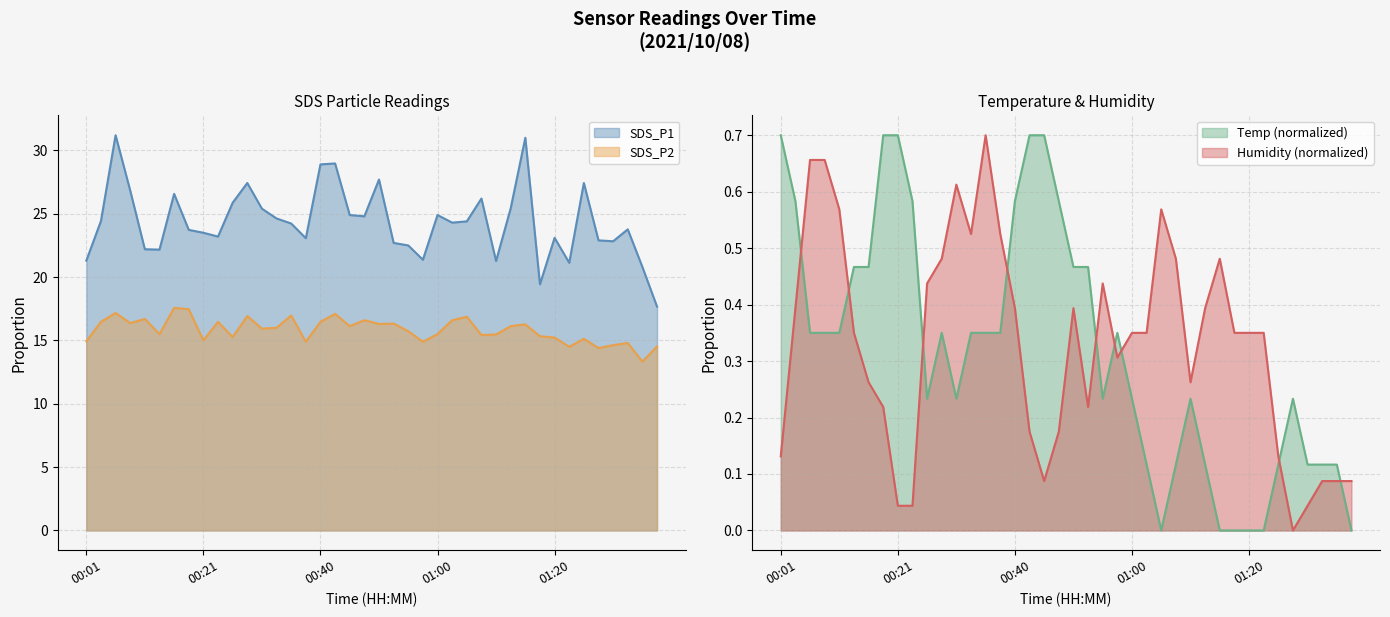

Which series has the largest total across all categories?

SDS_P1